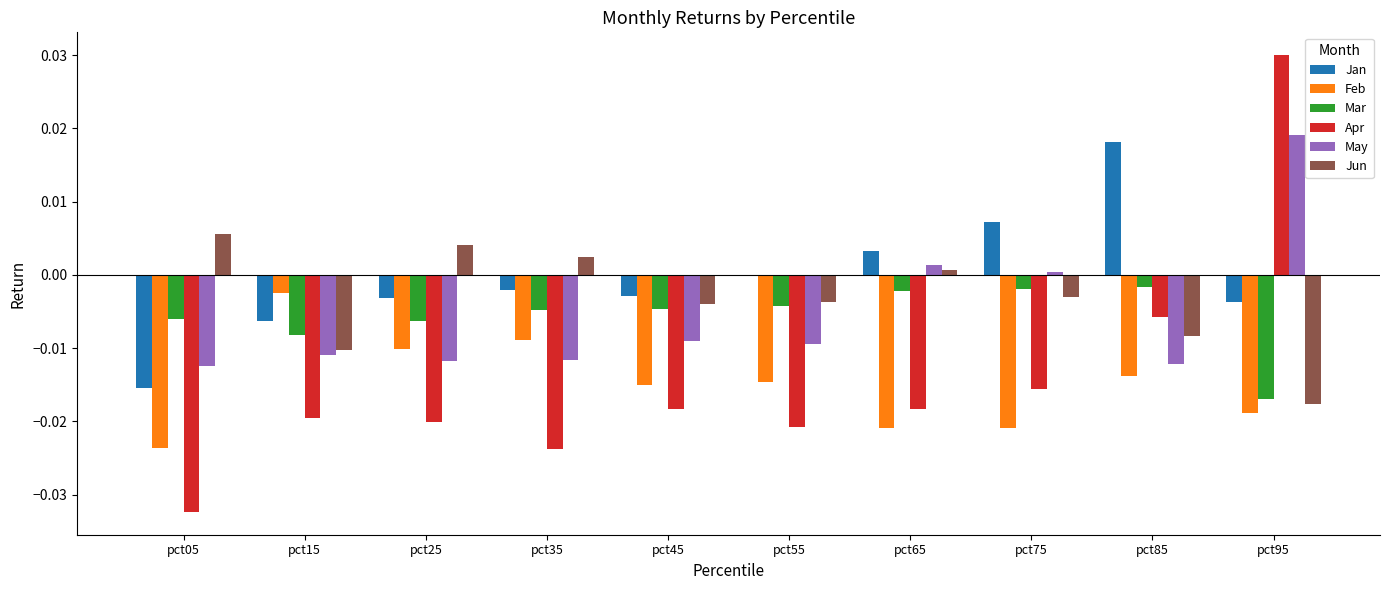

Is the value of Apr at pct35 greater than the value of Jan at pct85?

No